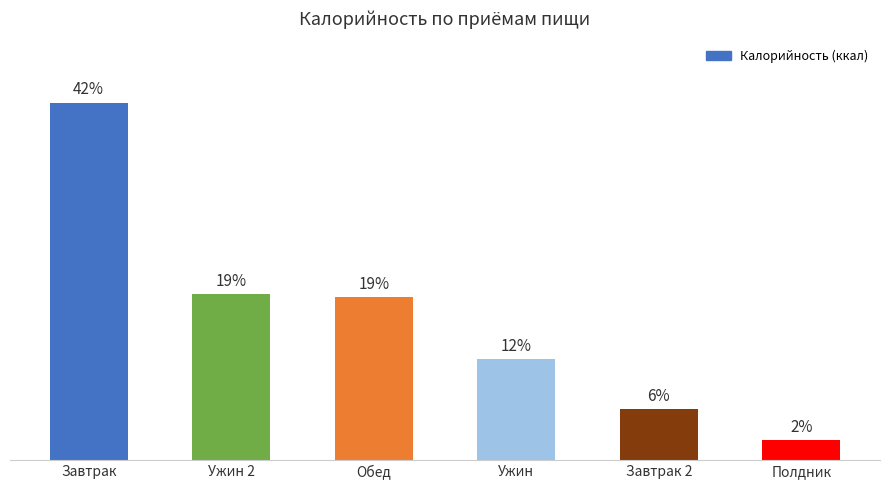

What is the label of the 5th bar from the left?

Завтрак 2